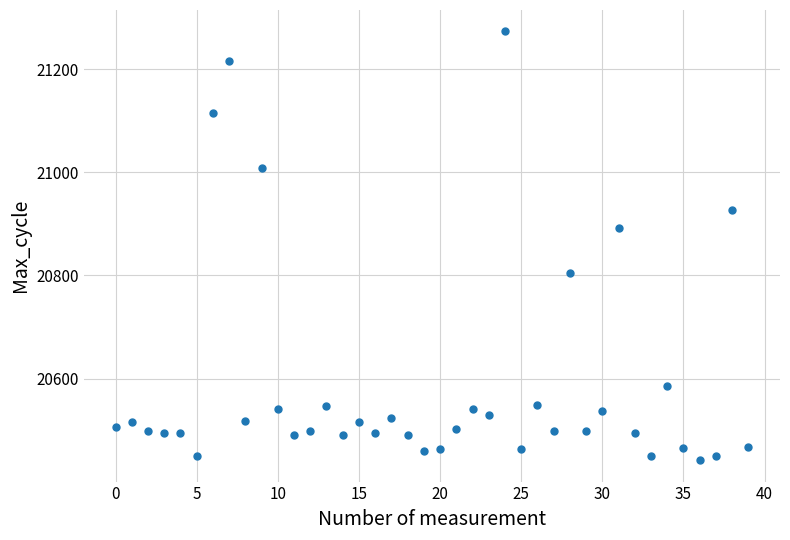

What Y value in the scatter plot is closest to 20857?

20892